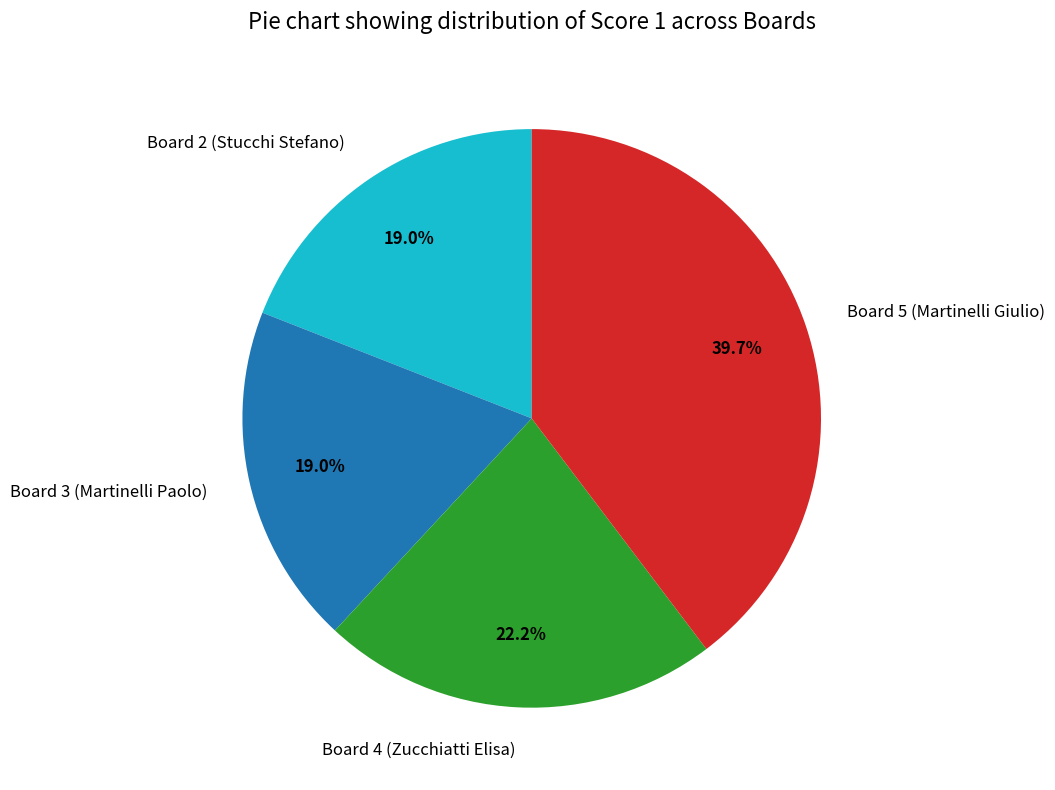

To the nearest percent, what portion does Board 4 (Zucchiatti Elisa) represent?

22%